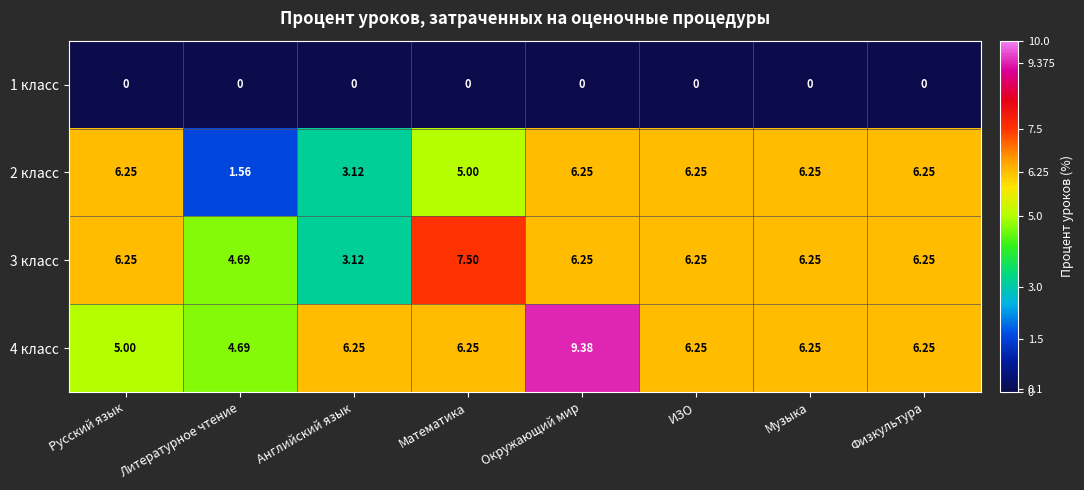

Which category has the highest value in the 3 класс series?

Математика